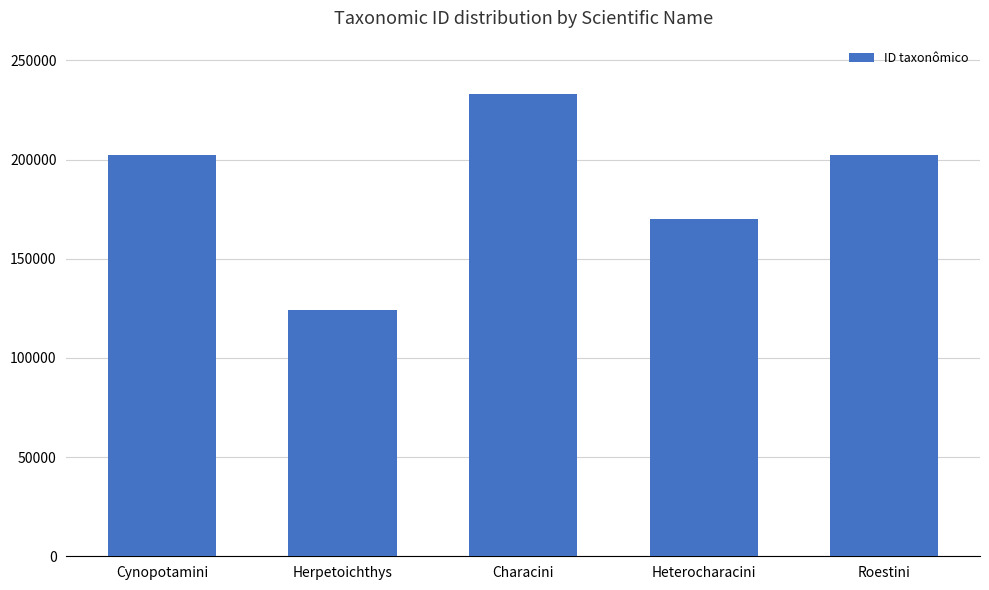

The value at Characini is 233041. True or false?

True